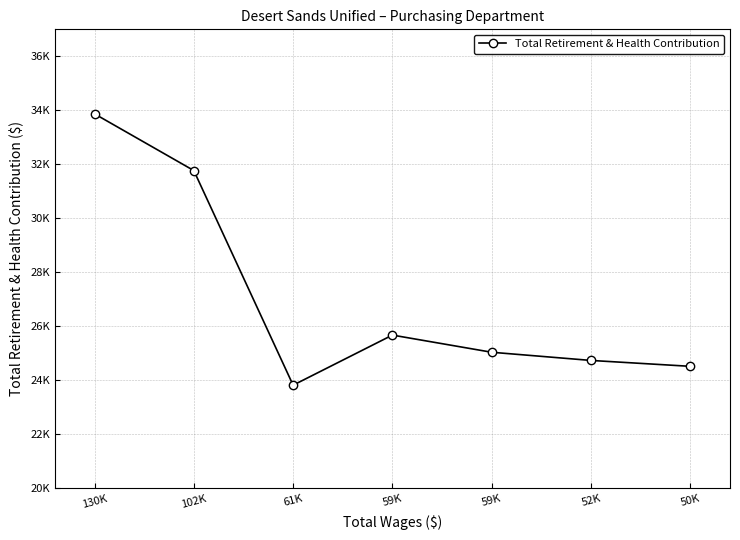

At which category does the chart reach its peak across all series?

130K